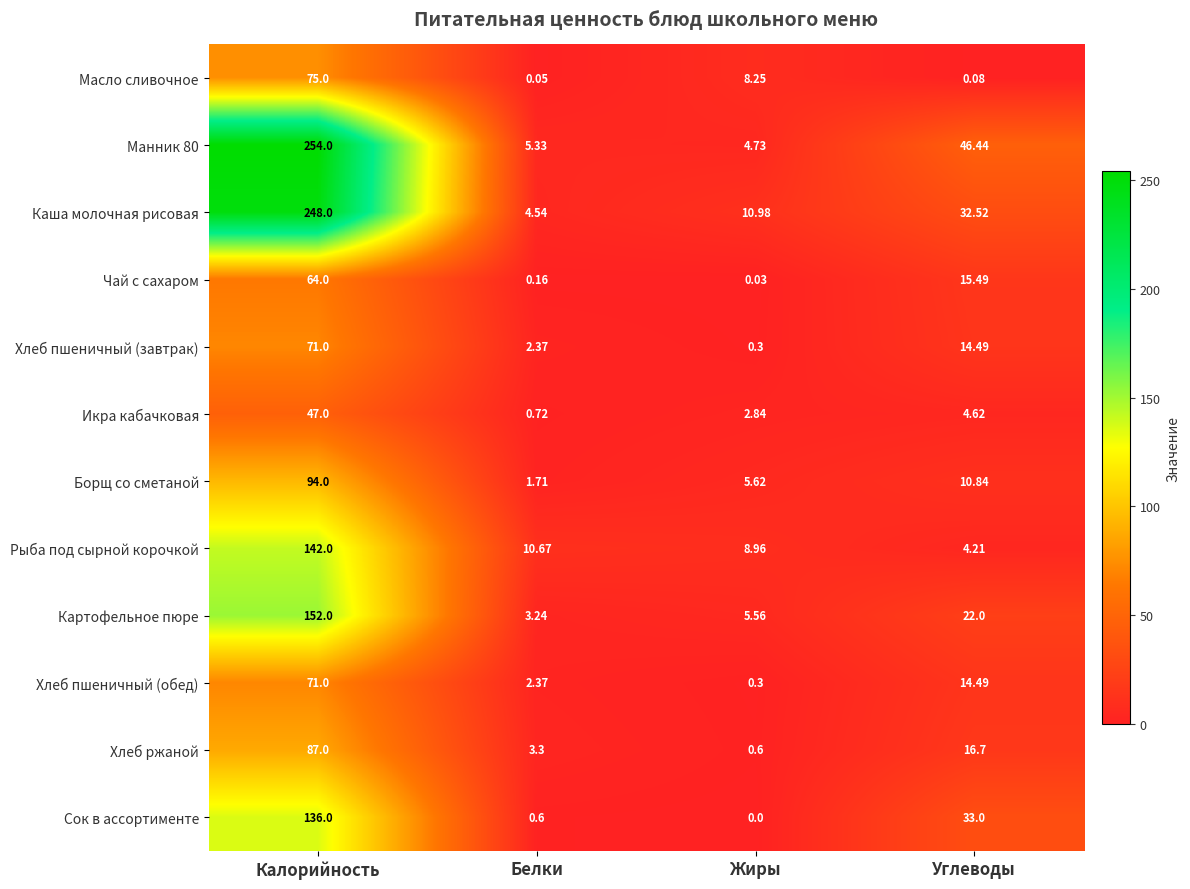

At which category does the chart reach its minimum across all series?

Жиры